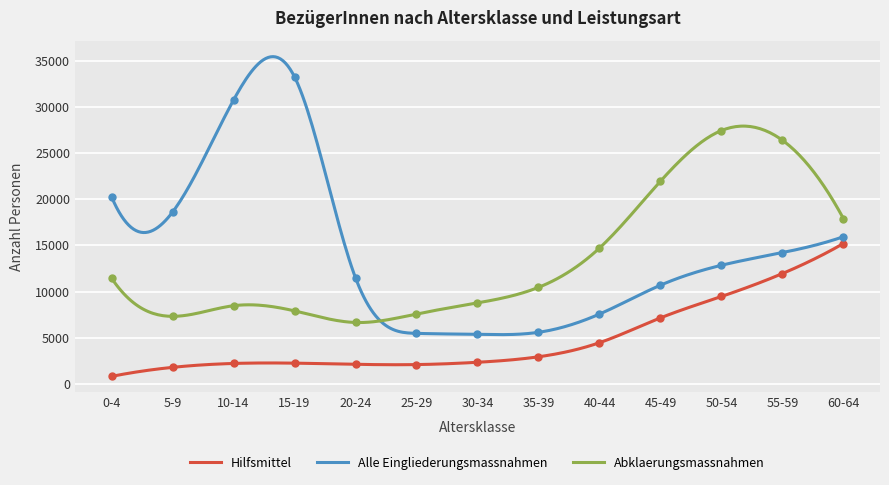

Reading left to right, extract all data points from this chart.

Hilfsmittel: 787	1767	2190	2224	2097	2068	2318	2913	4443	7136	9459	11949	15210
Alle Eingliederungsmassnahmen: 20275	18620	30784	33304	11487	5458	5349	5571	7550	10685	12849	14225	15950
Abklaerungsmassnahmen: 11446	7305	8458	7897	6639	7558	8764	10449	14714	21971	27475	26421	17924